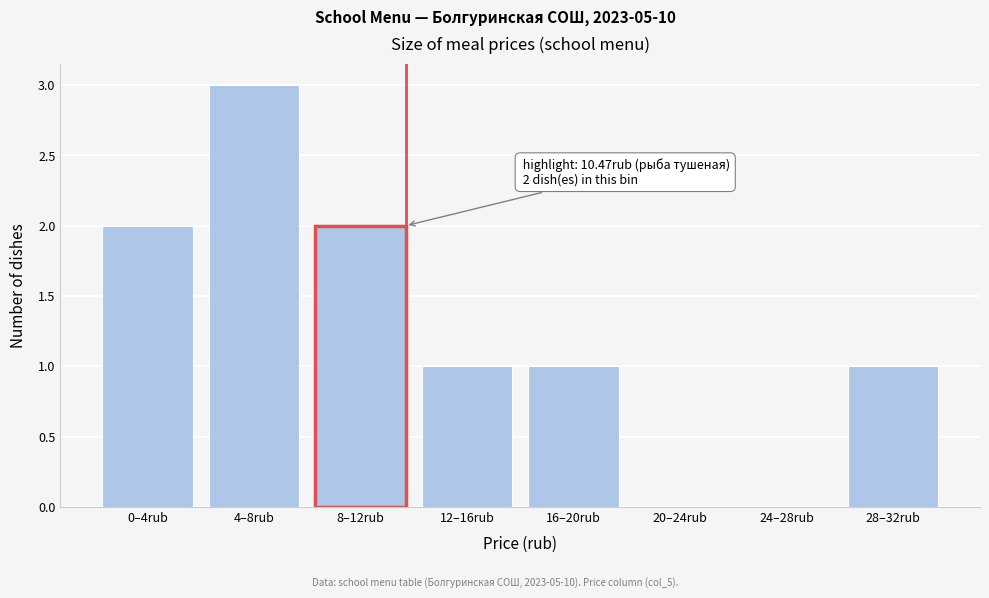

Reading left to right, extract all data points from this chart.

0–4rub=2	4–8rub=3	8–12rub=2	12–16rub=1	16–20rub=1	20–24rub=0	24–28rub=0	28–32rub=1